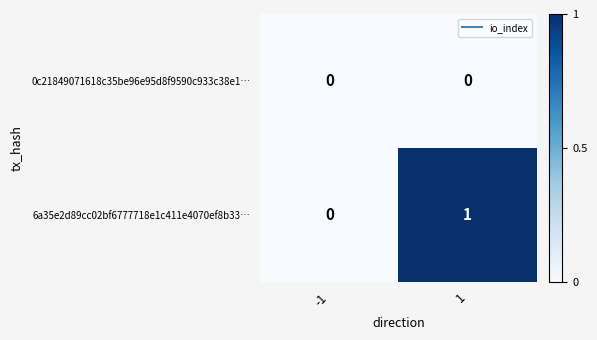

Which series has the largest range (max minus min)?

6a35e2d89cc02bf6777718e1c411e4070ef8b33…